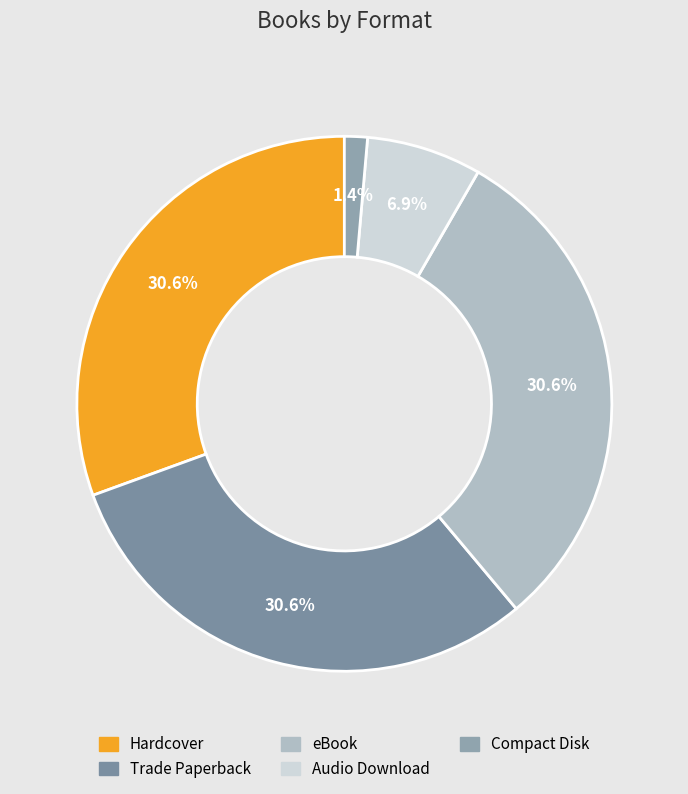

Does Hardcover represent more than half of the total?

No